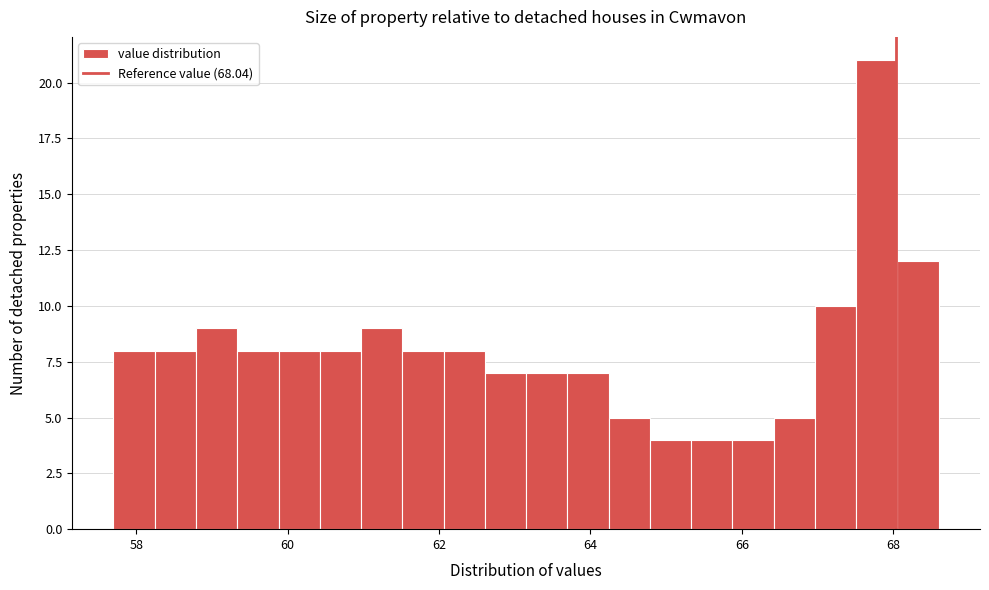

Read against the x-axis, roughly where is the centre of the tallest bar?

67.8